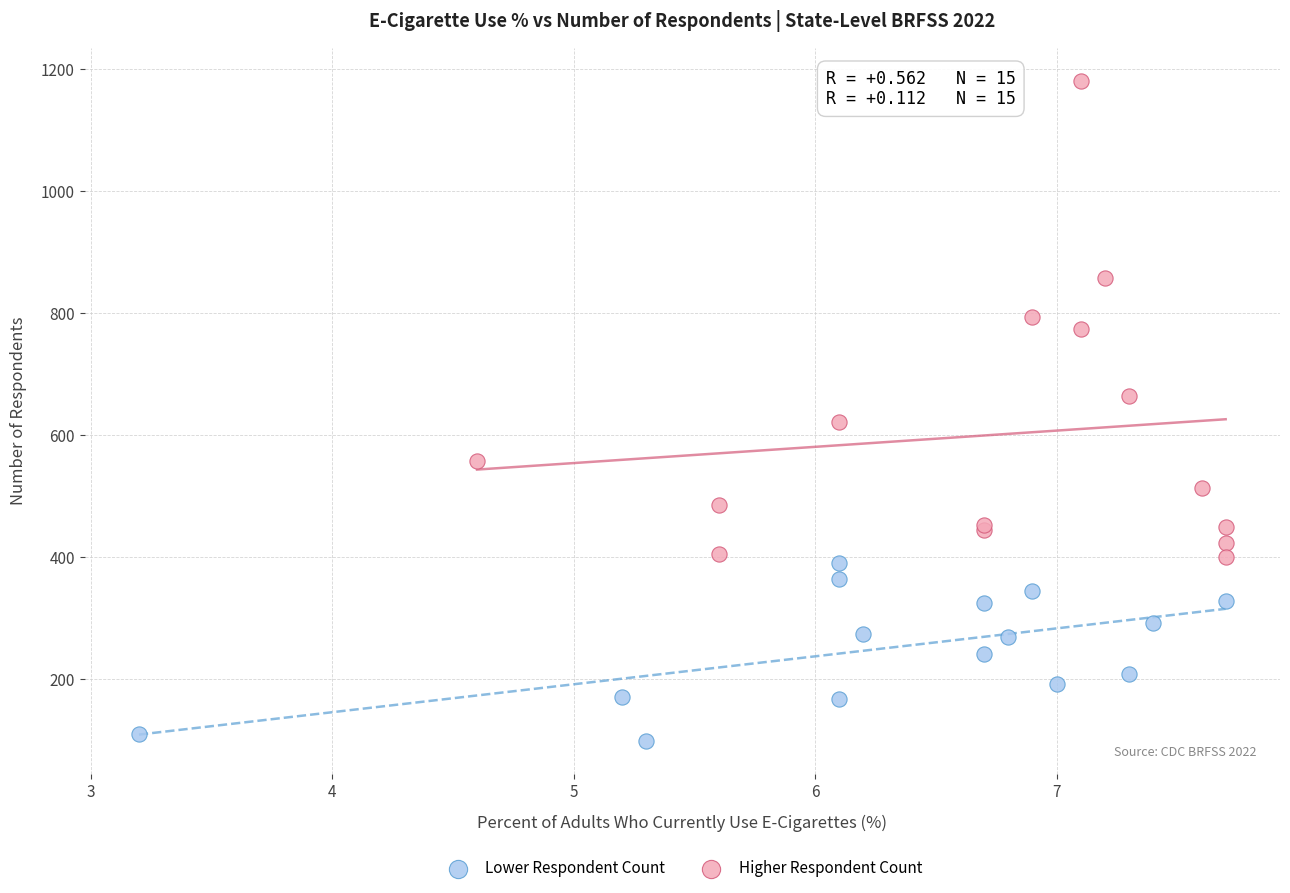

Which series has the largest Y range (max minus min)?

Higher Respondent Count